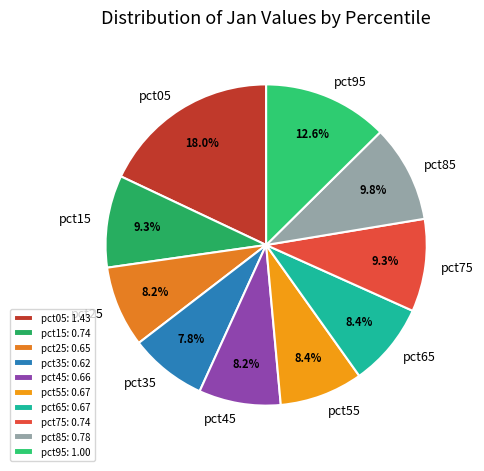

Which slice is the largest?

pct05